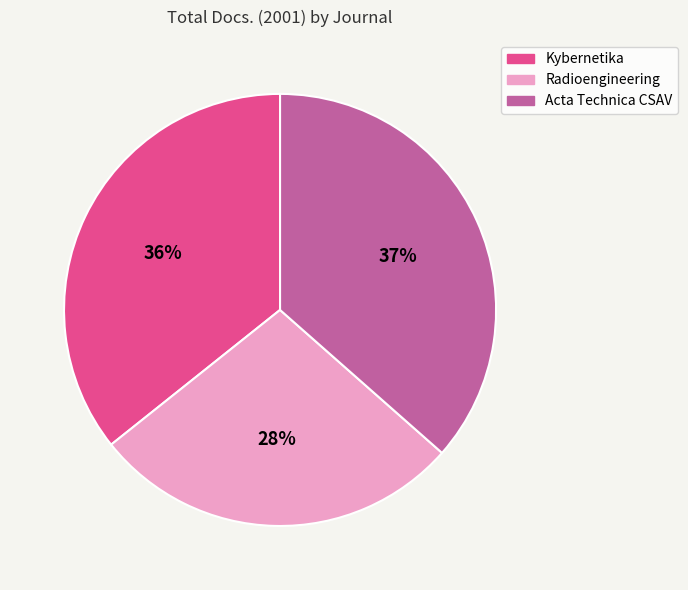

To the nearest percent, what is the combined percentage of Radioengineering and Kybernetika?

63%